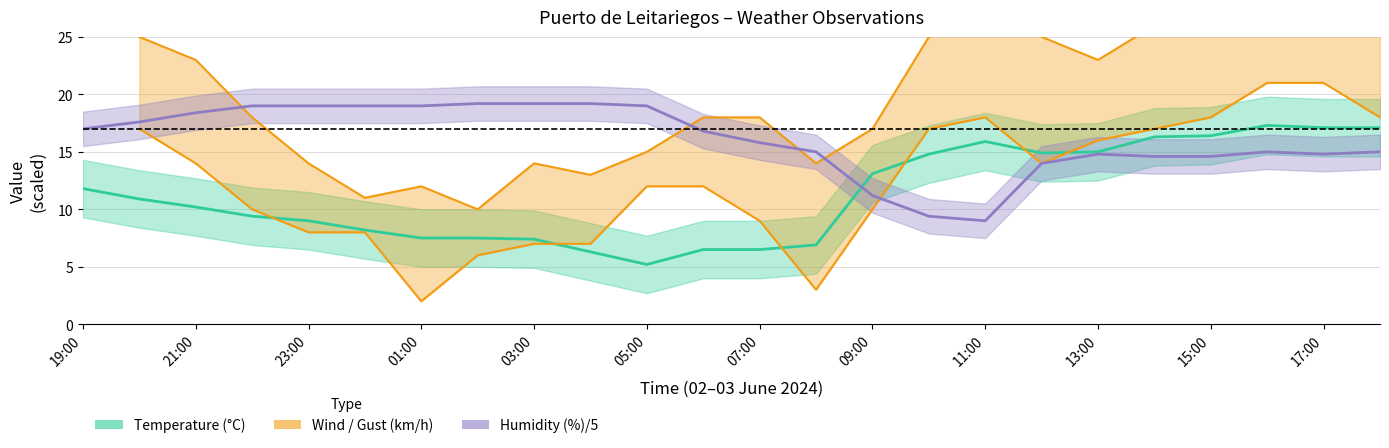

True or false: humidity and temperature cross at least once.

True